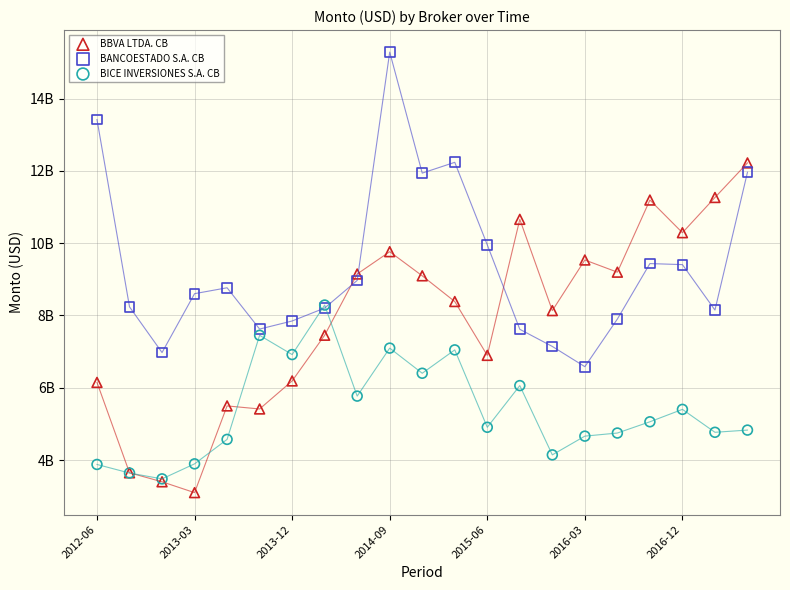

What are all the series names shown in the legend?

BBVA LTDA. CB, BANCOESTADO S.A. CB, BICE INVERSIONES S.A. CB